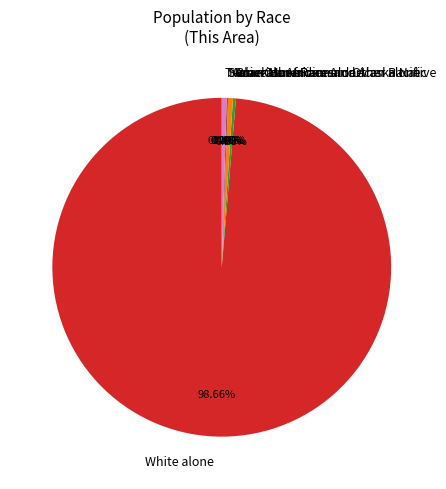

Rank the categories by value from lowest to highest.

American Indian and Alaska Native, Native Hawaiian and Other Pacific, Some Other Race alone, Black or African American alone, Asian alone, Two or More Races, White alone